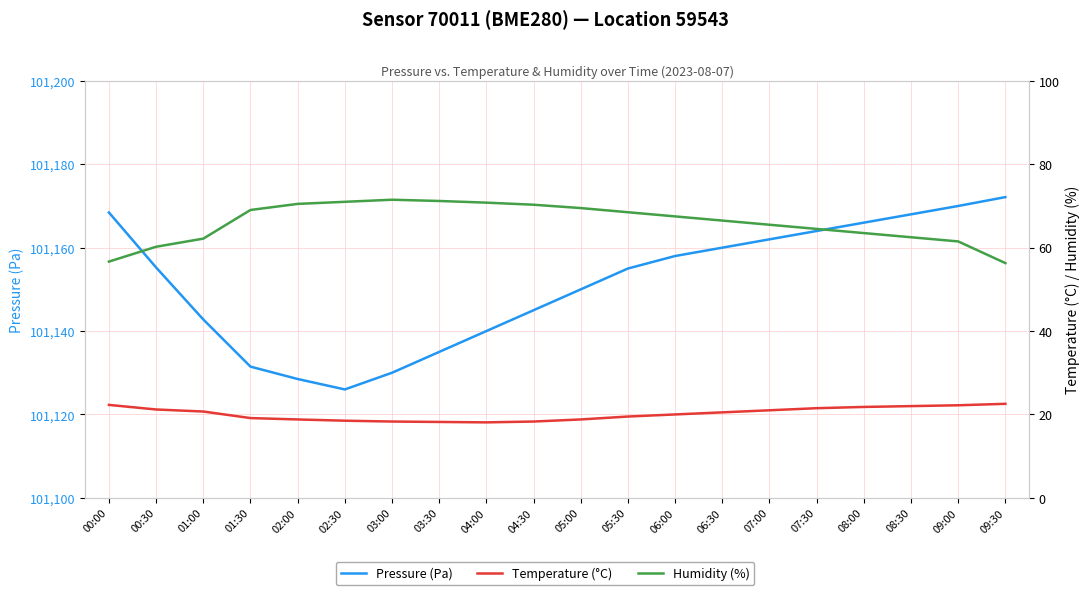

What is the spread (max minus min) of values at 00:30?

101134.1